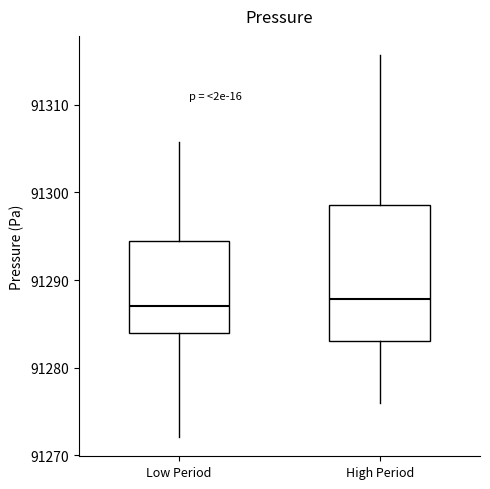

Reading left to right, read every box against the y-axis: the position of its median line, the range the box covers, and the ends of its whiskers. The values are not printed on the chart, so give them approximately, as read against the axis.

Low Period: median 91287, box 91284 to 91294, whiskers 91272 to 91306
High Period: median 91288, box 91283 to 91299, whiskers 91276 to 91316